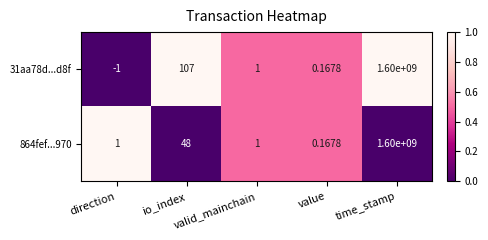

How many series are shown in this chart?

2